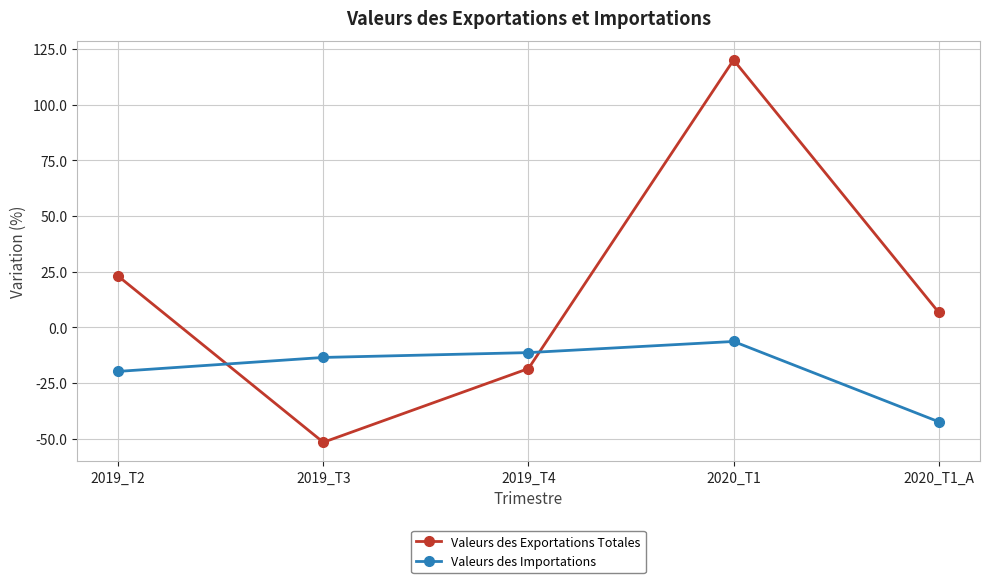

What value does the Valeurs des Importations series have at 2019_T2?

-19.8